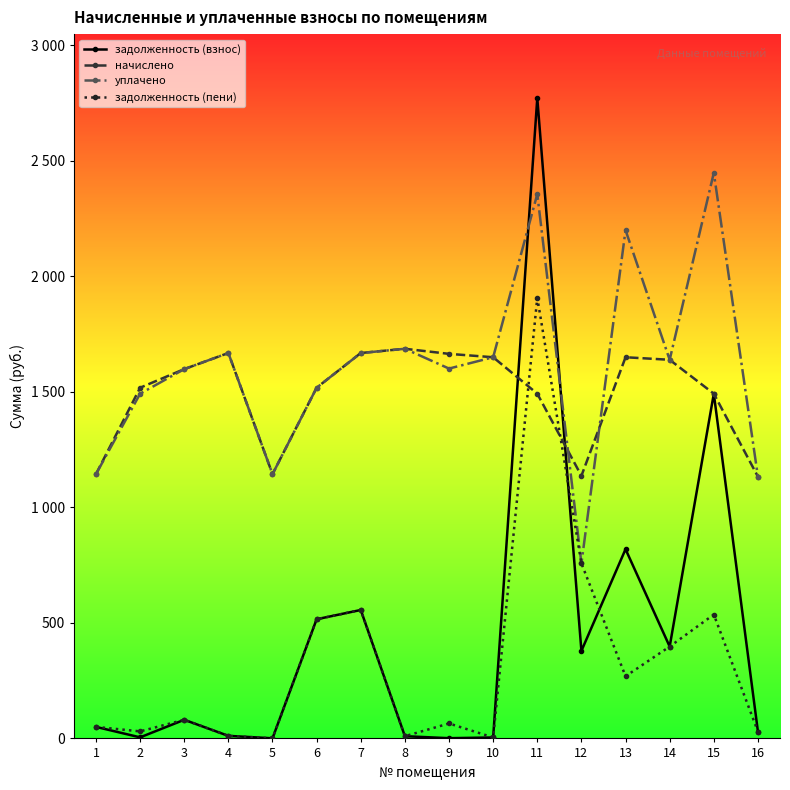

Does the chart have visible grid lines?

No